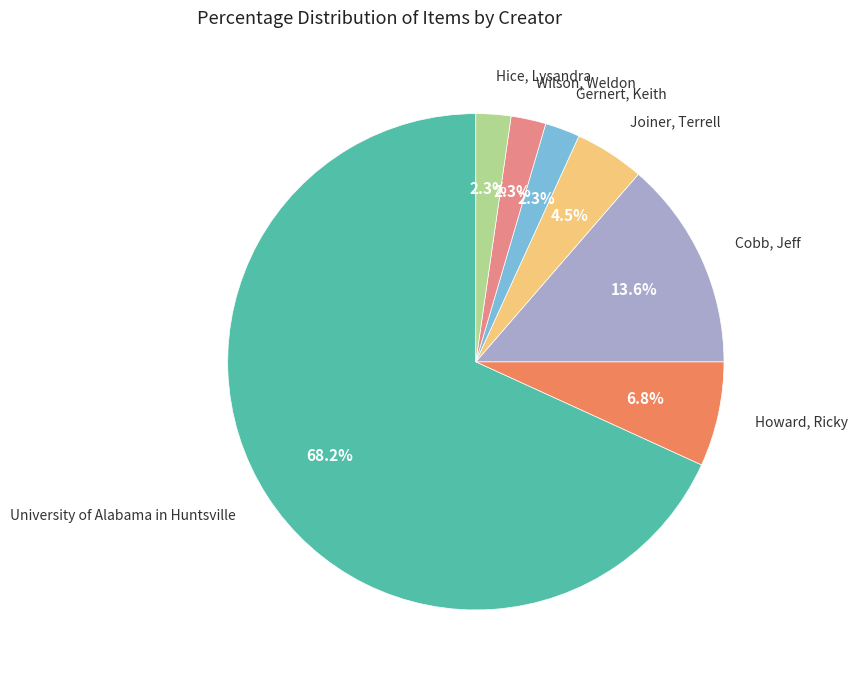

Count the number of slices in the pie.

7